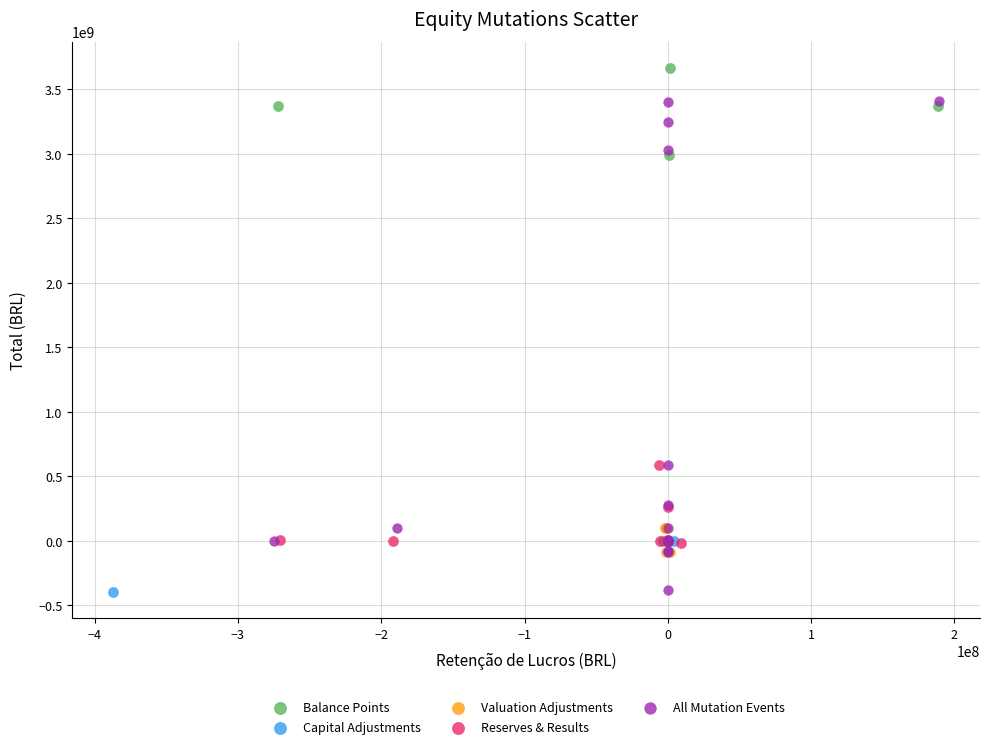

Which series contains the highest Y value?

Balance Points